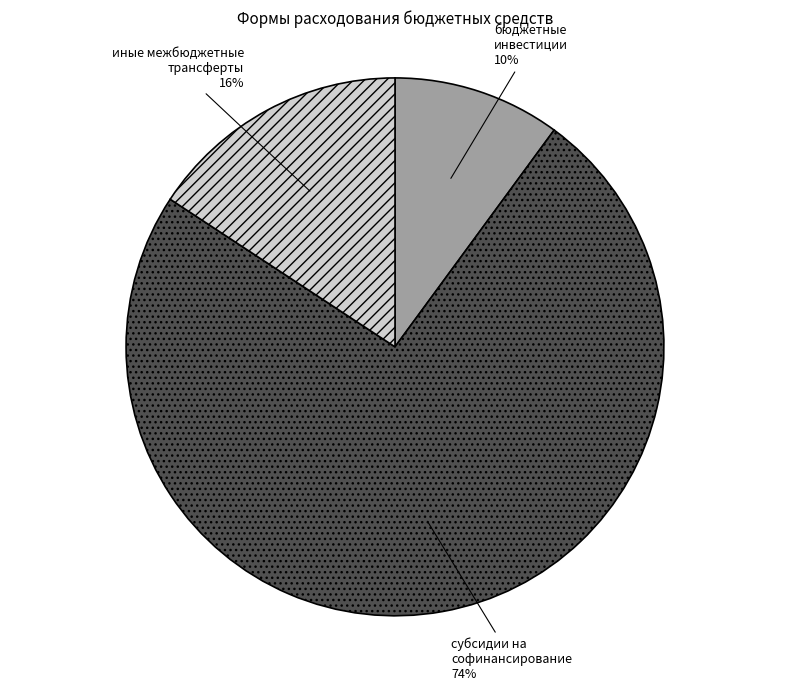

The иные межбюджетные трансферты slice represents 4% of the pie. True or false?

False